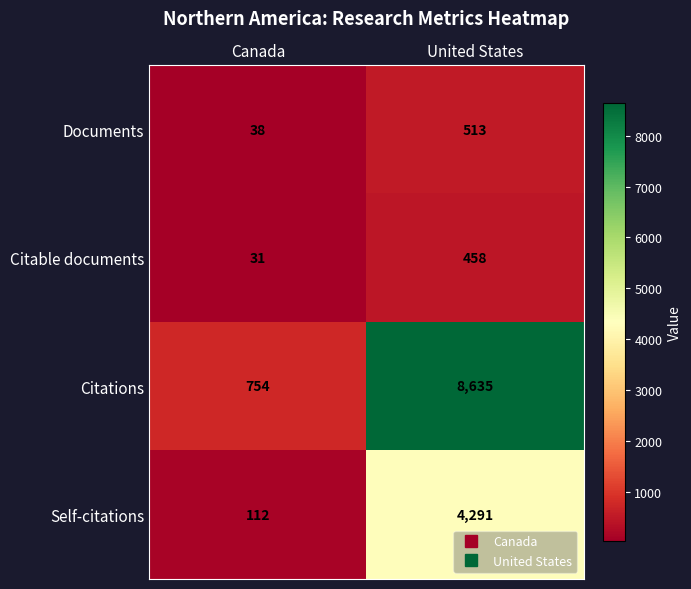

Which label corresponds to the smallest value in the chart?

Canada